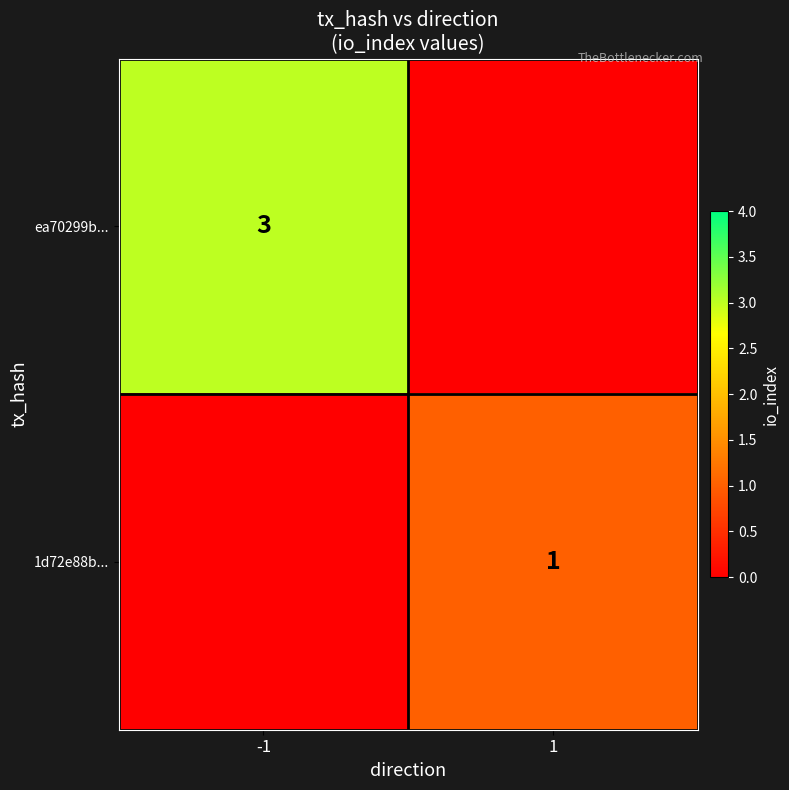

True or false: ea70299b... has a value of 1 at -1.

False